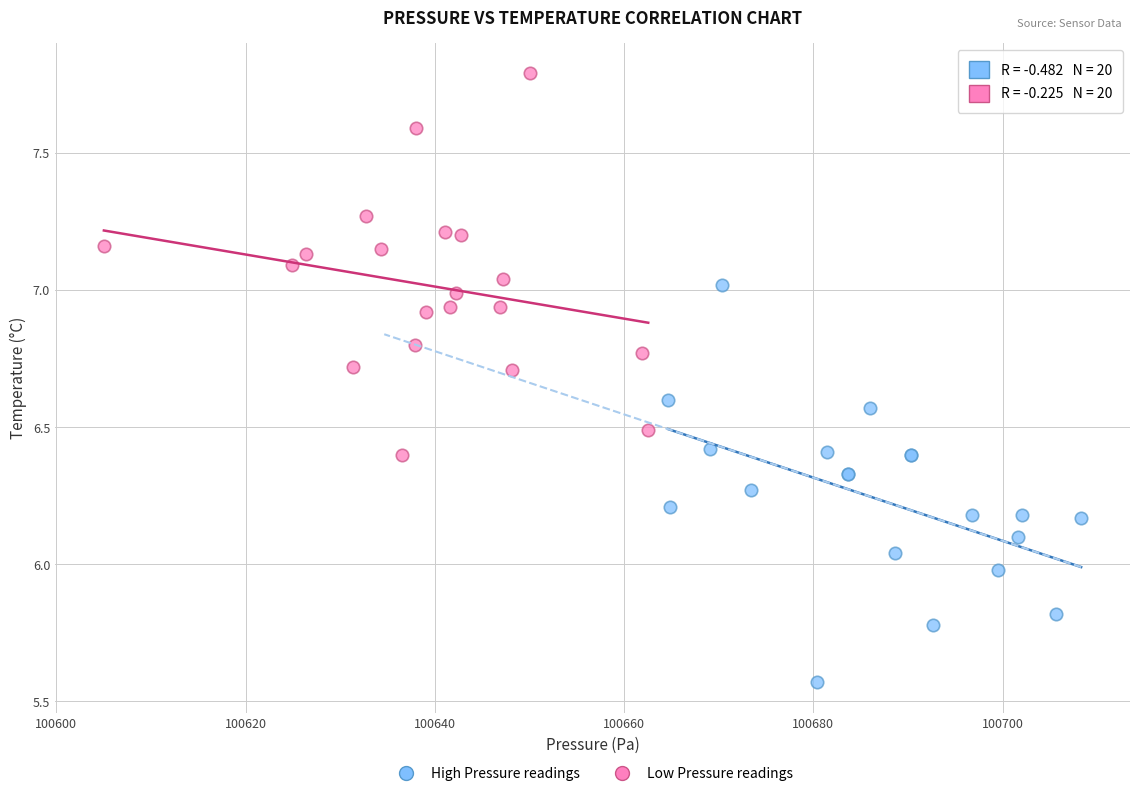

Which series contains the highest Y value?

Low Pressure readings